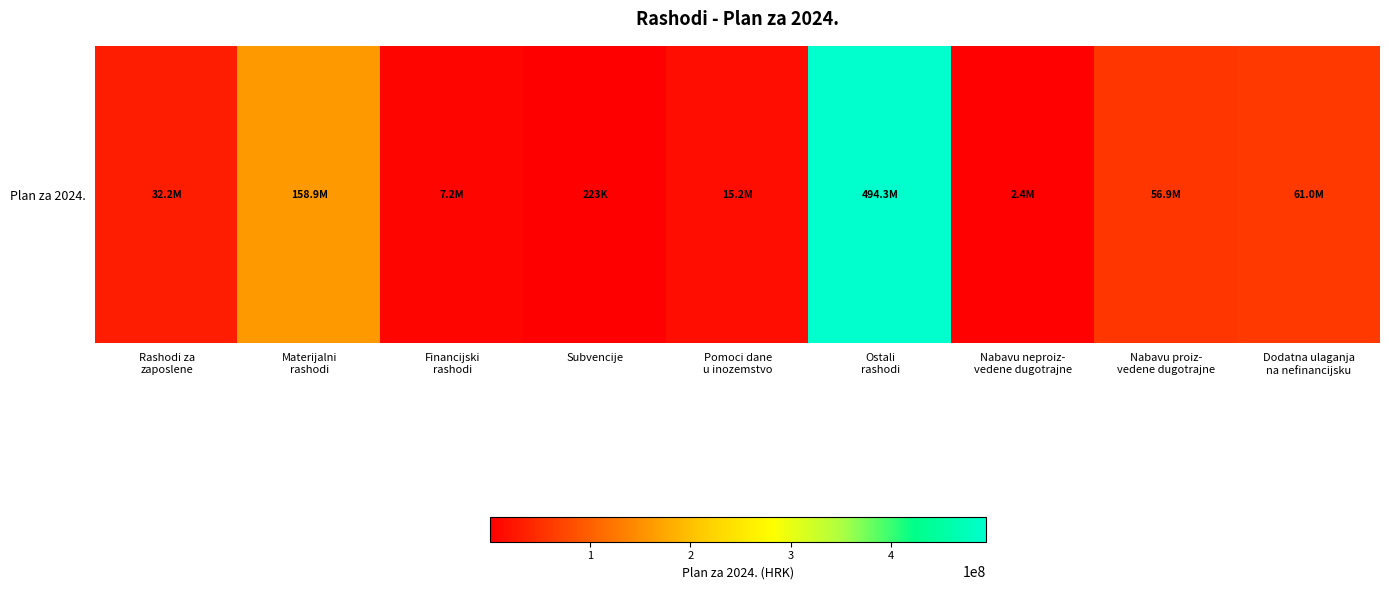

The chart shows a value of 32248209 at Rashodi za
zaposlene. True or false?

True